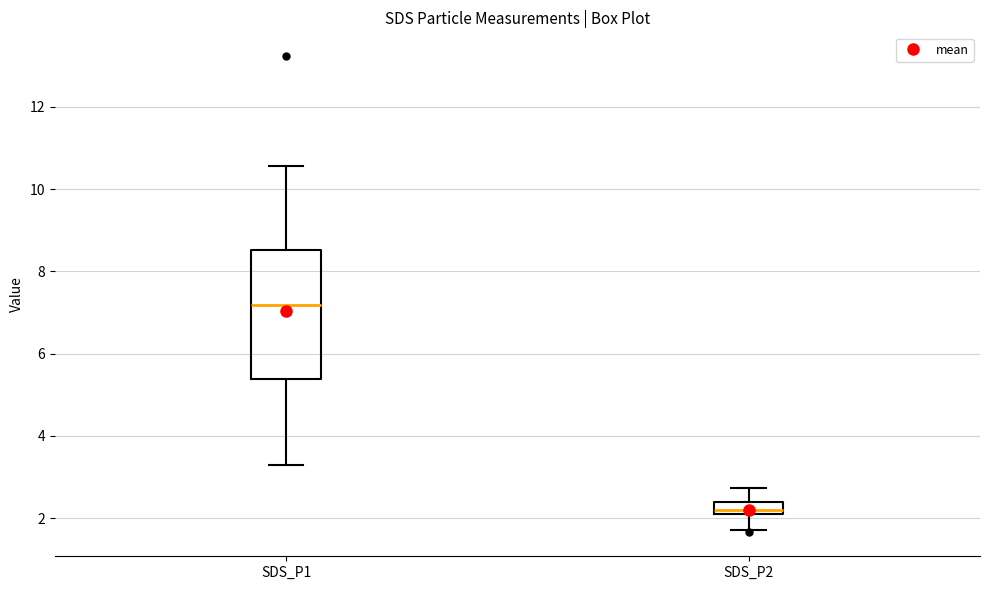

Which box's median line is the highest?

SDS_P1